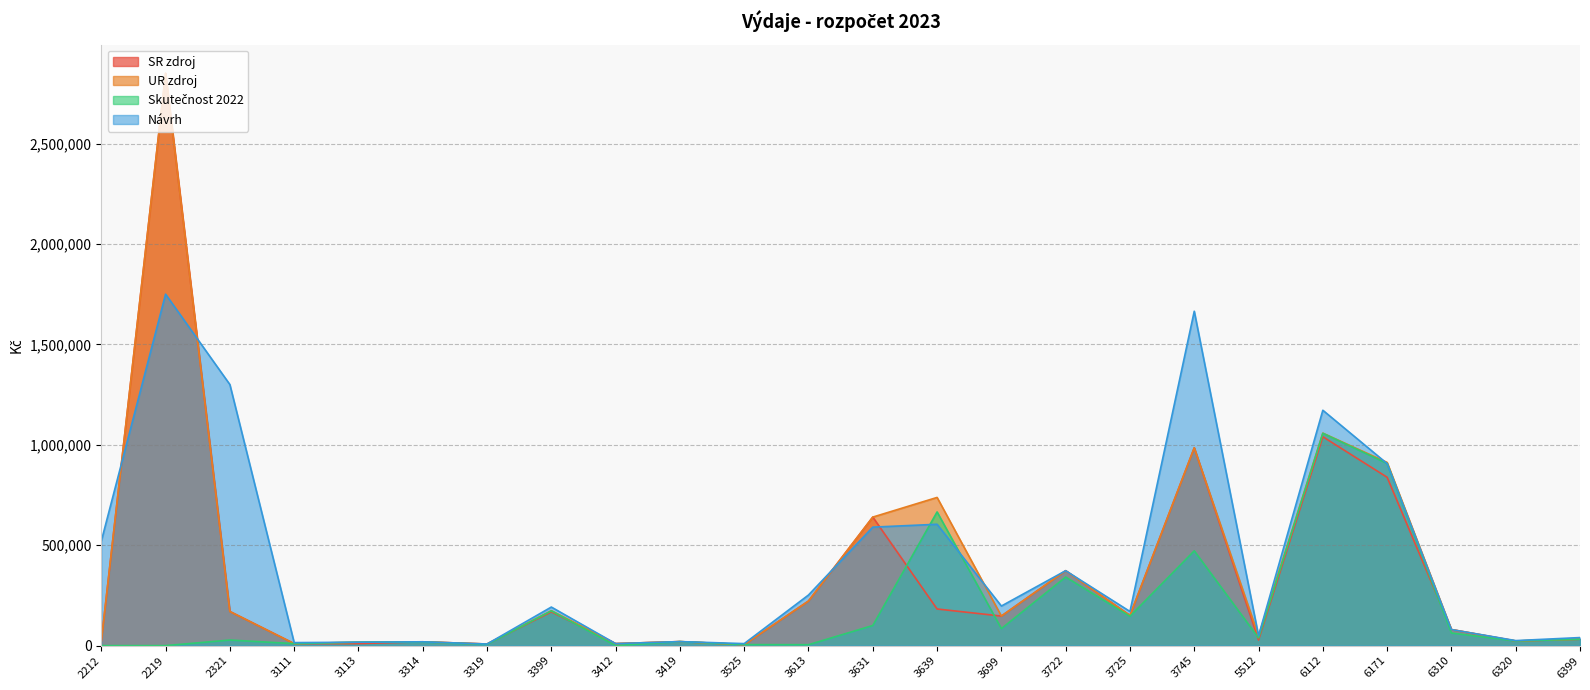

Reading left to right, what are all the values shown in this chart?

SR zdroj: 2212=20000.0	2219=2850000.0	2321=170000.0	3111=10000.0	3113=10000.0	3314=19000.0	3319=8000.0	3399=168000.0	3412=10000.0	3419=20000.0	3525=5000.0	3613=222000.0	3631=640000.0	3639=182420.0	3699=147152.0	3722=373000.0	3725=150000.0	3745=985000.0	5512=28000.0	6112=1040000.0	6171=838200.0	6310=80000.0	6320=23000.0	6399=31920.0
UR zdroj: 2212=20000.0	2219=2850000.0	2321=170000.0	3111=10000.0	3113=17150.0	3314=19000.0	3319=8000.0	3399=174000.0	3412=10000.0	3419=20000.0	3525=5000.0	3613=222000.0	3631=640000.0	3639=737847.0	3699=147152.0	3722=373000.0	3725=150000.0	3745=985000.0	5512=48000.0	6112=1058000.0	6171=912249.0	6310=80000.0	6320=23171.0	6399=31920.0
Skutečnost 2022: 2212=0.0	2219=0.0	2321=27769.5	3111=10000.0	3113=17150.0	3314=17942.0	3319=6000.0	3399=173006.8	3412=0.0	3419=20000.0	3525=5000.0	3613=4525.0	3631=100222.6	3639=665663.1	3699=84706.2	3722=341312.9	3725=146096.0	3745=471952.1	5512=38332.0	6112=1057308.0	6171=907081.5	6310=62711.5	6320=23171.0	6399=31920.0
Návrh: 2212=520000.0	2219=1750000.0	2321=1300000.0	3111=15000.0	3113=17000.0	3314=19000.0	3319=8000.0	3399=192000.0	3412=10000.0	3419=20000.0	3525=10000.0	3613=252000.0	3631=590000.0	3639=604250.0	3699=197152.0	3722=373000.0	3725=170000.0	3745=1665000.0	5512=49000.0	6112=1172000.0	6171=906200.0	6310=80000.0	6320=25000.0	6399=40090.0